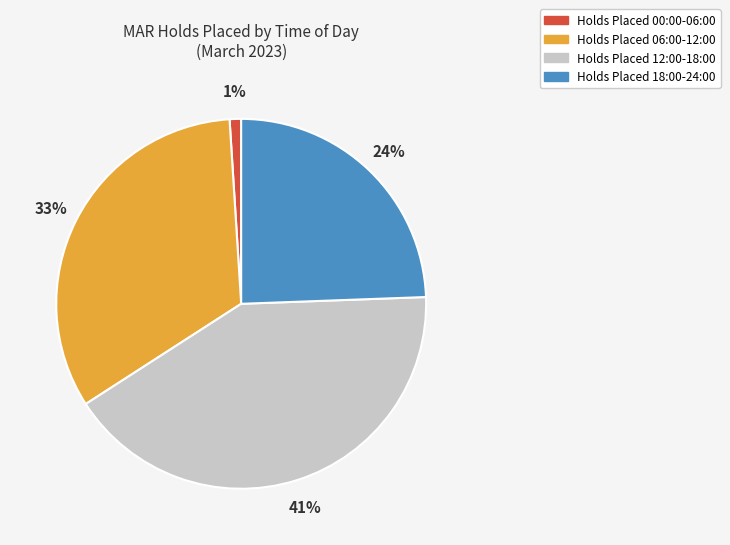

How many segments does this pie chart have?

4